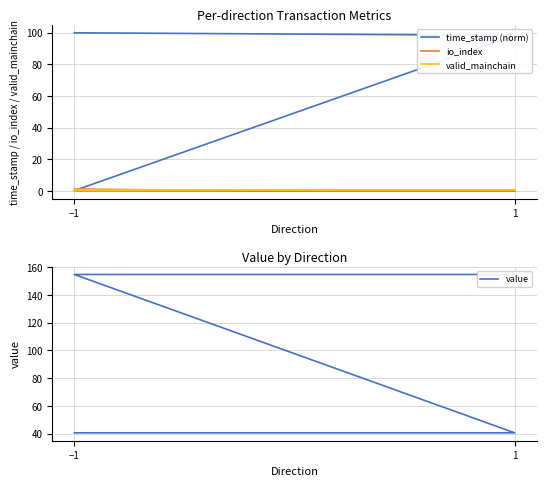

List the series in order of their peak value, highest first.

value, time_stamp (norm), io_index, valid_mainchain